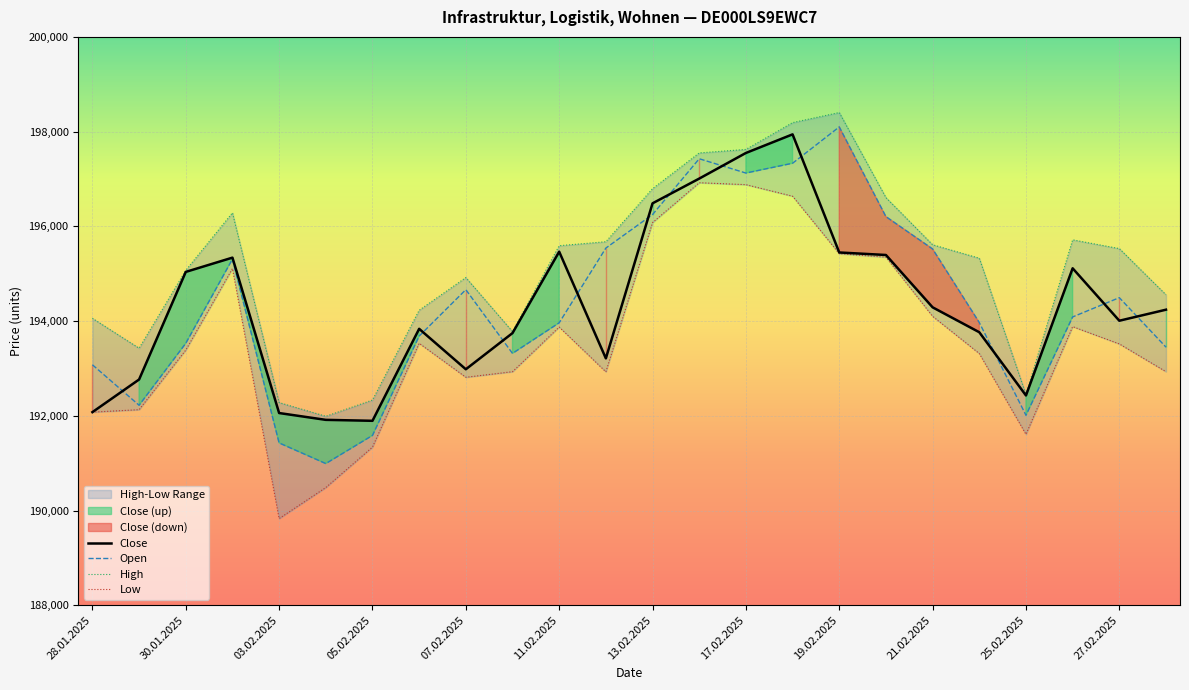

What is the total value across all series at 23?

775175